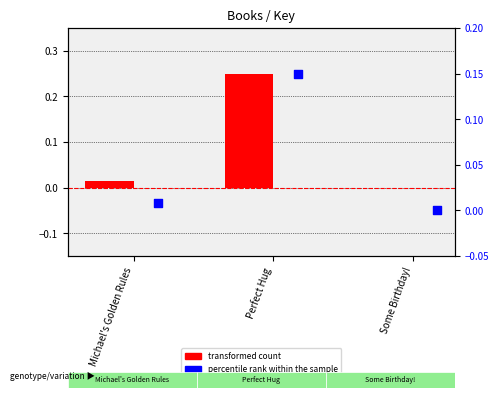

At which category is the sum across all series the highest?

Perfect Hug